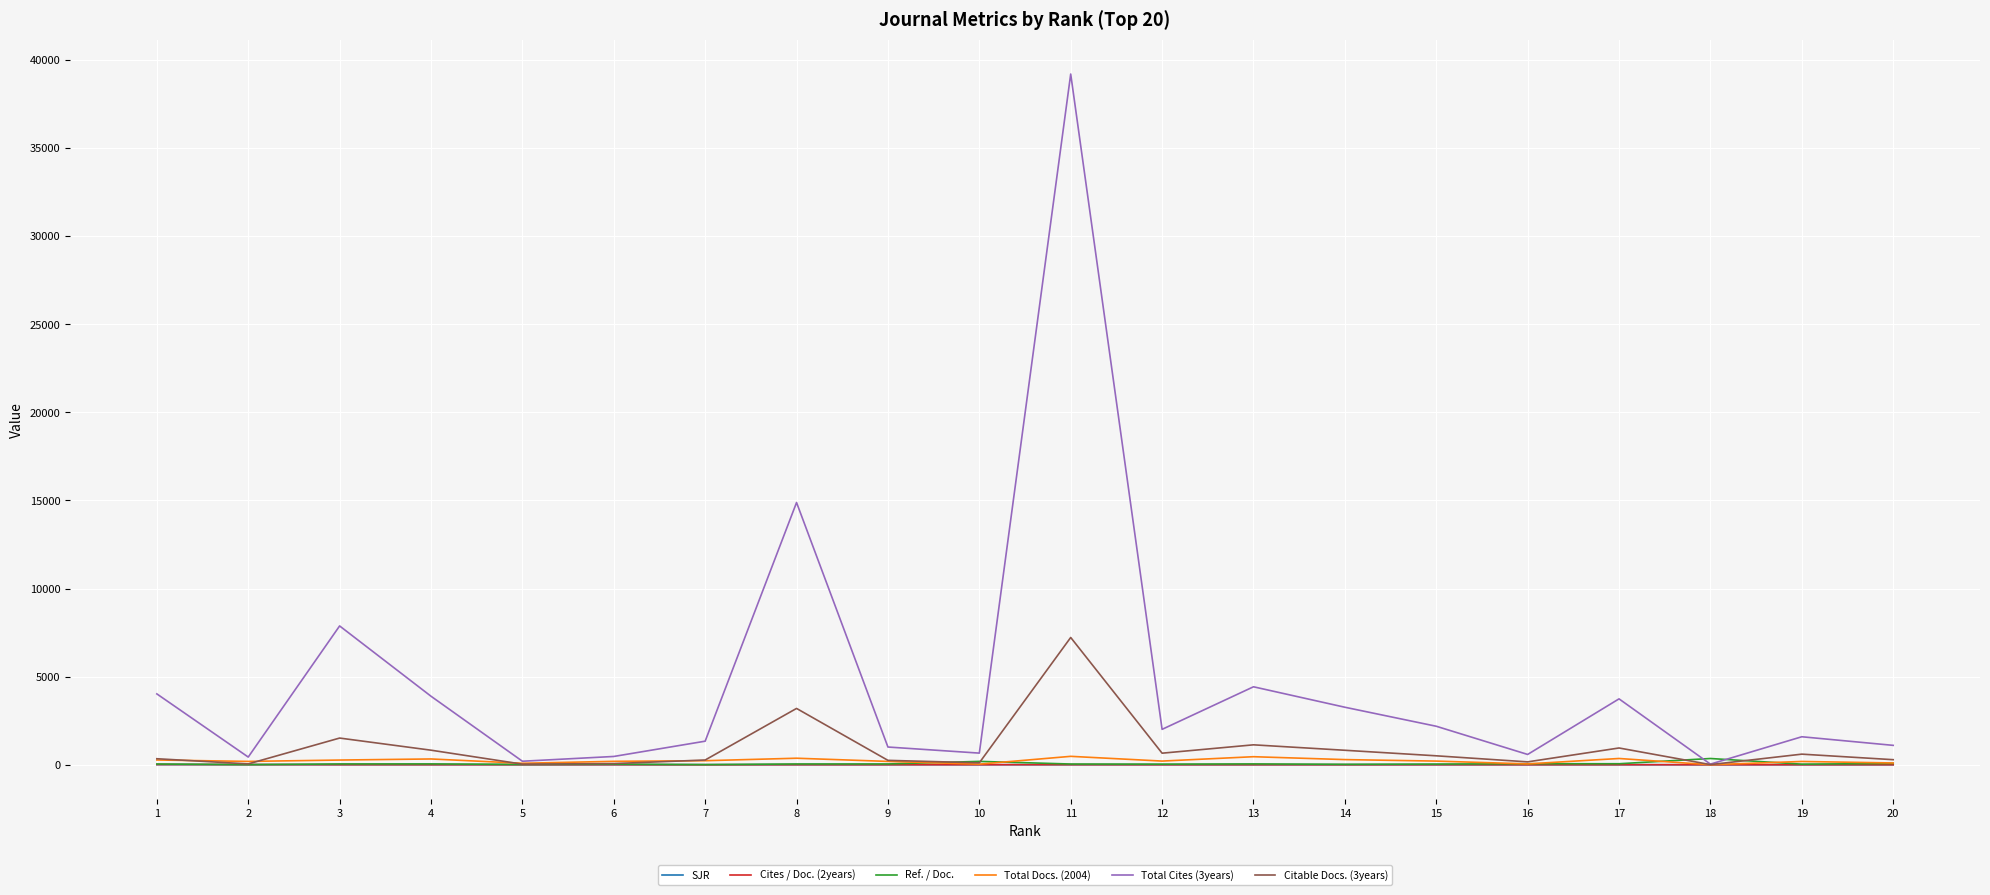

Does the chart display data point markers on the line(s)?

No